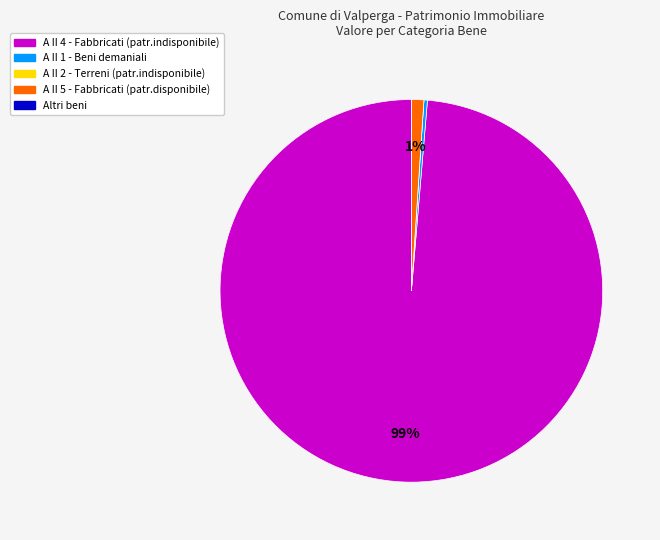

To the nearest percent, what is the average slice percentage?

20%